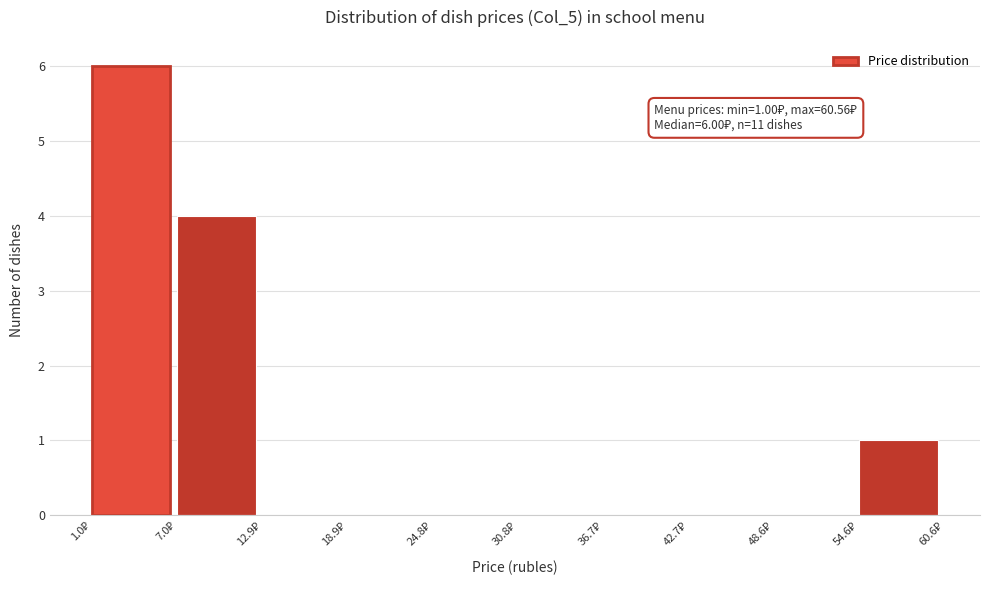

Over which range of the x-axis is the bar tallest?

1 to 7